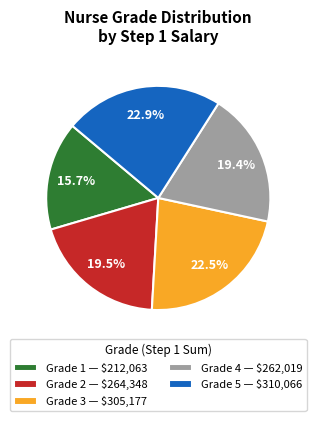

Does any single category account for the majority?

No